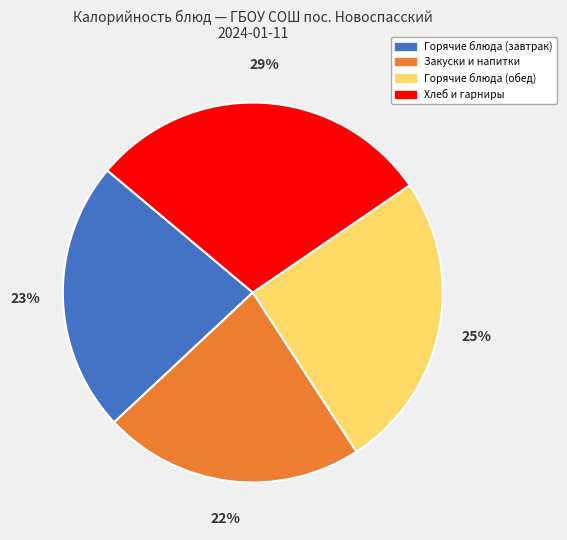

The Закуски и напитки slice represents 27% of the pie. True or false?

False